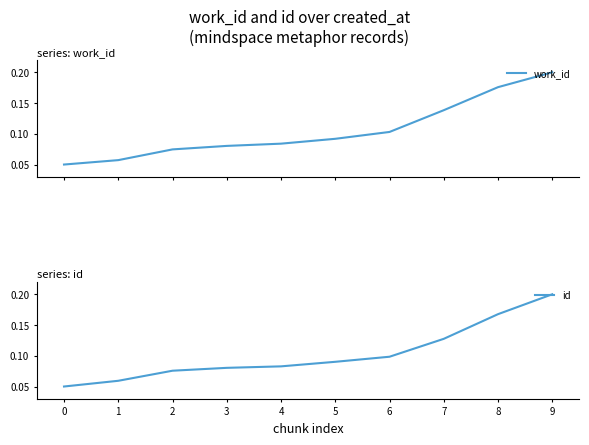

Rank the categories by id value from lowest to highest.

0, 1, 2, 3, 4, 5, 6, 7, 8, 9